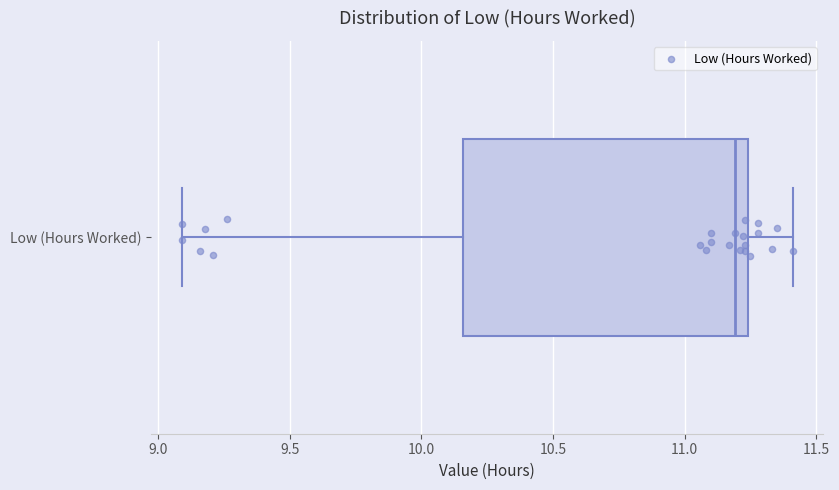

Read this box plot against the x-axis: the position of the median line, the range covered by the box, and the ends of both whiskers. The values are not printed on the chart, so give them approximately, as read against the axis.

median 11.20, box 10.15 to 11.25, whiskers 9.10 to 11.40